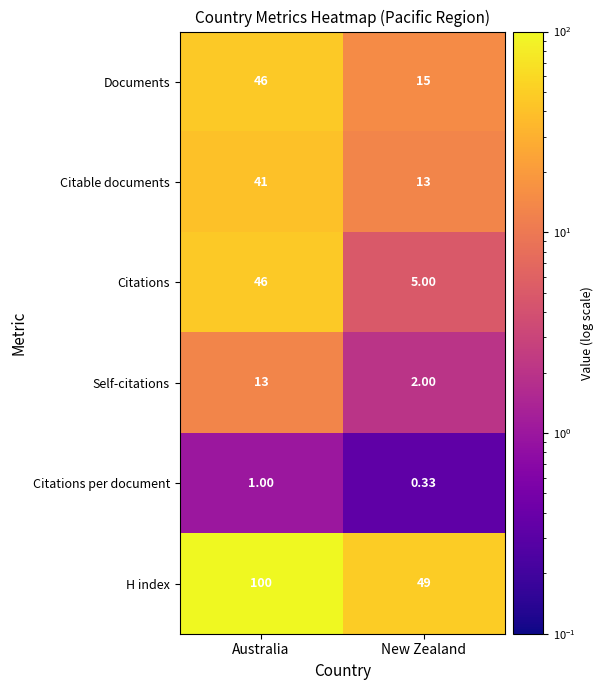

Which series has the largest range (max minus min)?

H index